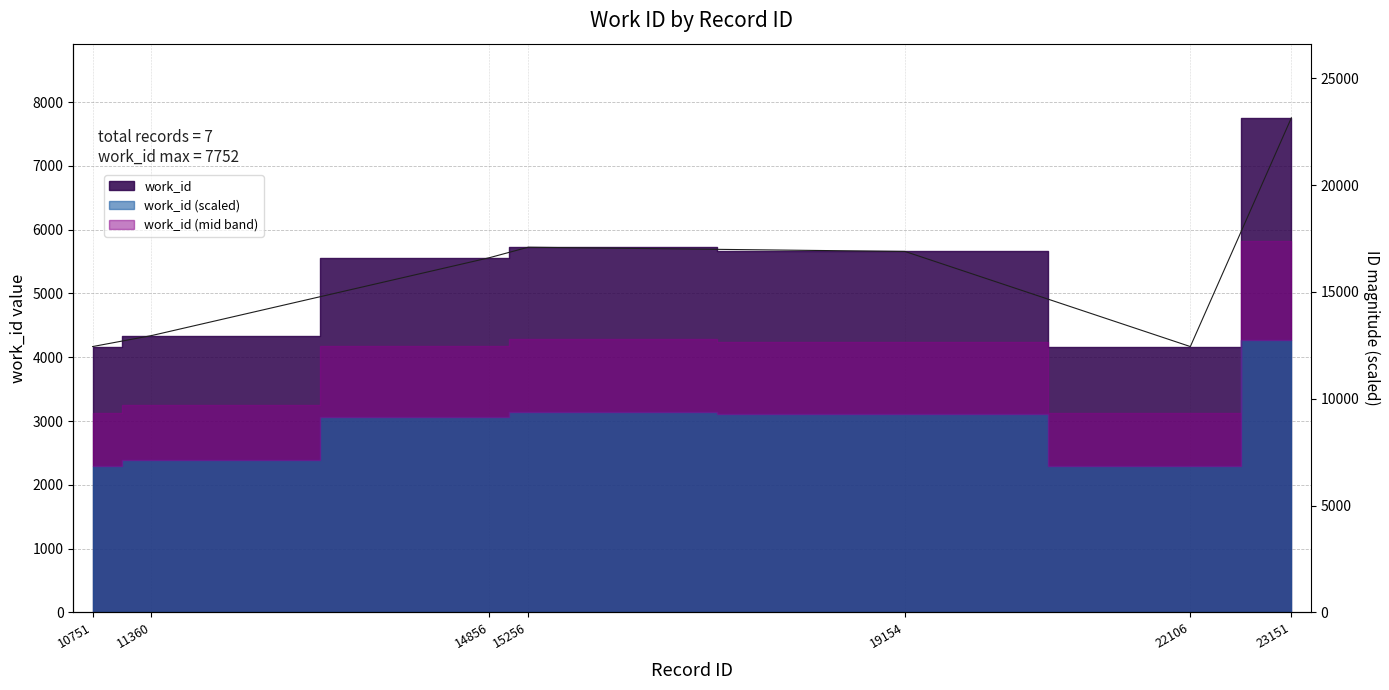

Rank the categories by value from lowest to highest.

10751, 22106, 11360, 14856, 19154, 15256, 23151